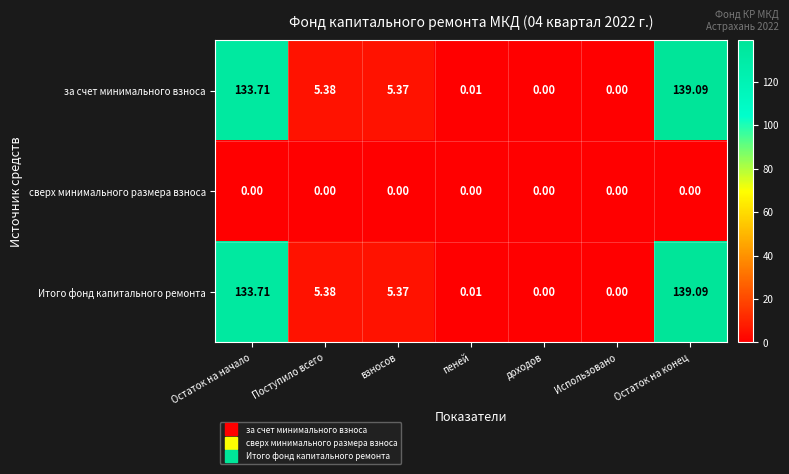

Which category has the highest value across all series?

Остаток на конец